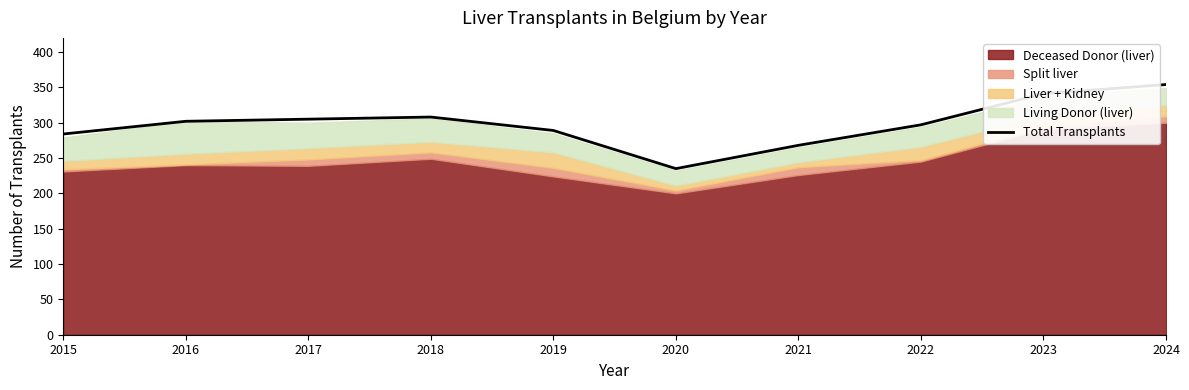

The chart shows a value of 302 at 2016. True or false?

True